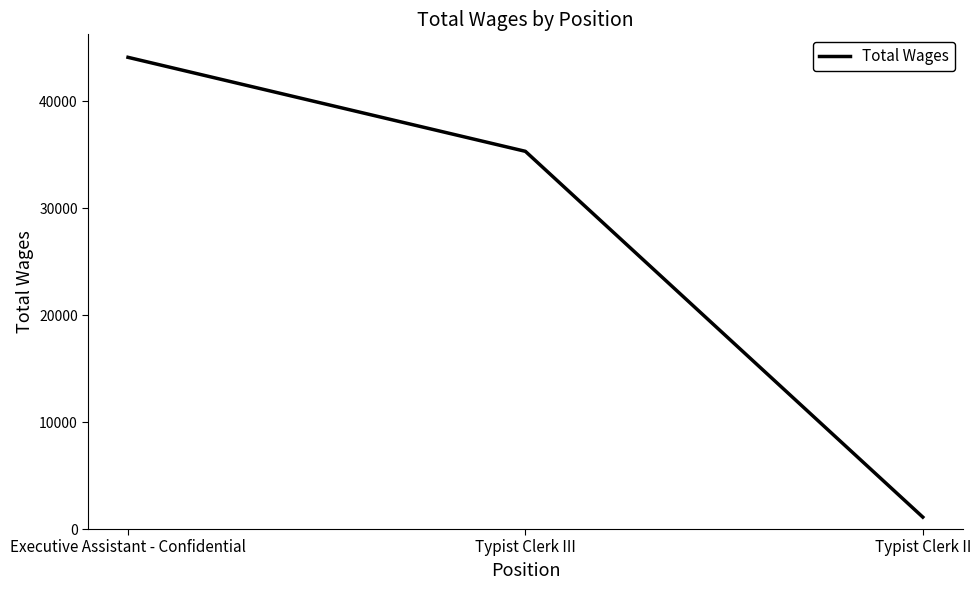

What is the difference between the values at Executive Assistant - Confidential and Typist Clerk III?

8788